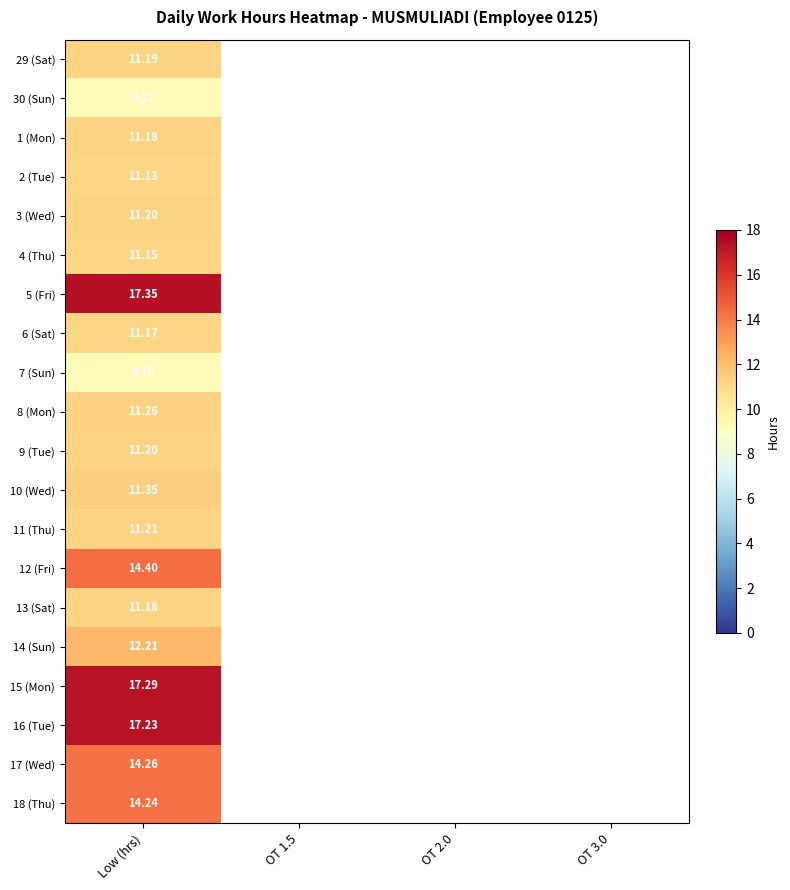

Rank the series by their maximum value, from lowest to highest.

7 (Sun), 30 (Sun), 2 (Tue), 4 (Thu), 6 (Sat), 1 (Mon), 13 (Sat), 29 (Sat), 3 (Wed), 9 (Tue), 11 (Thu), 8 (Mon), 10 (Wed), 14 (Sun), 18 (Thu), 17 (Wed), 12 (Fri), 16 (Tue), 15 (Mon), 5 (Fri)